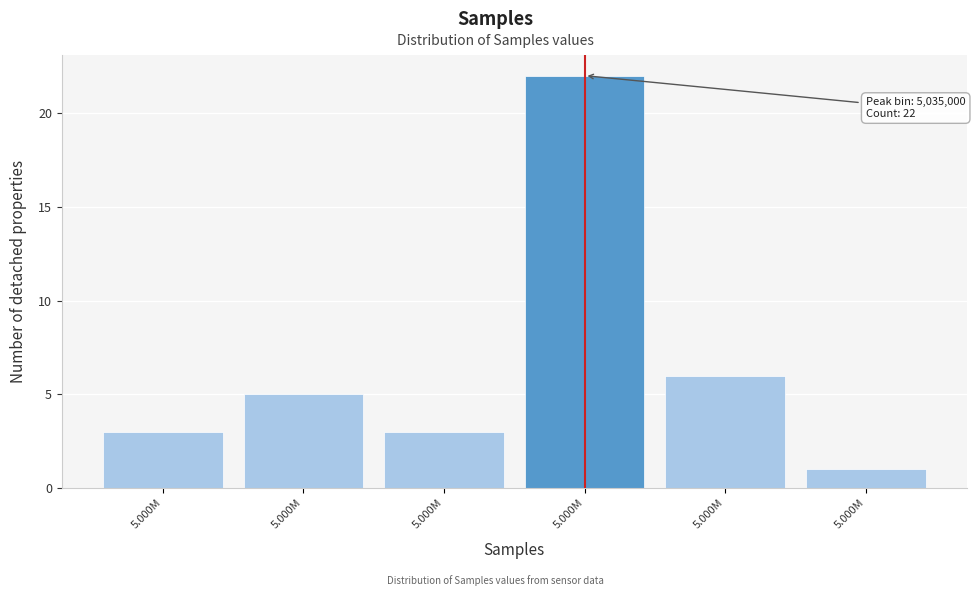

Does the chart contain any negative values?

No